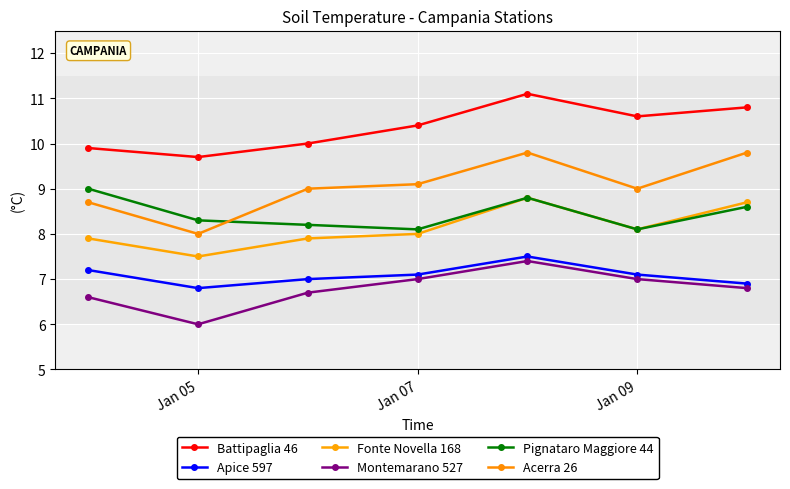

How many interior local valleys does the Battipaglia 46 series have?

2